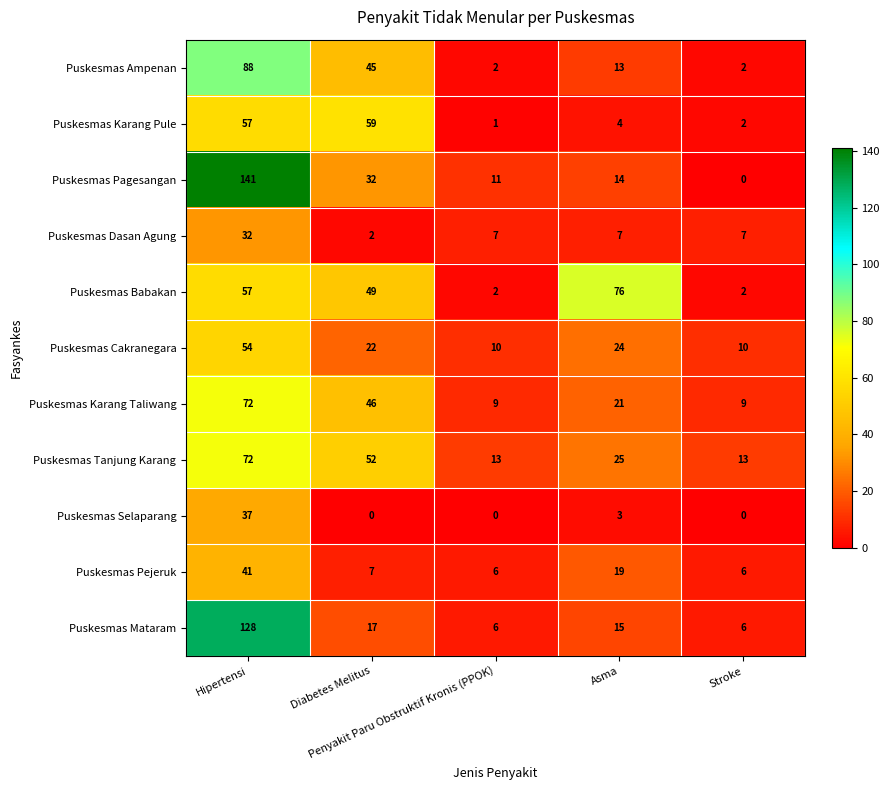

Between Hipertensi and Diabetes Melitus, which series saw the biggest shift?

Puskesmas Mataram